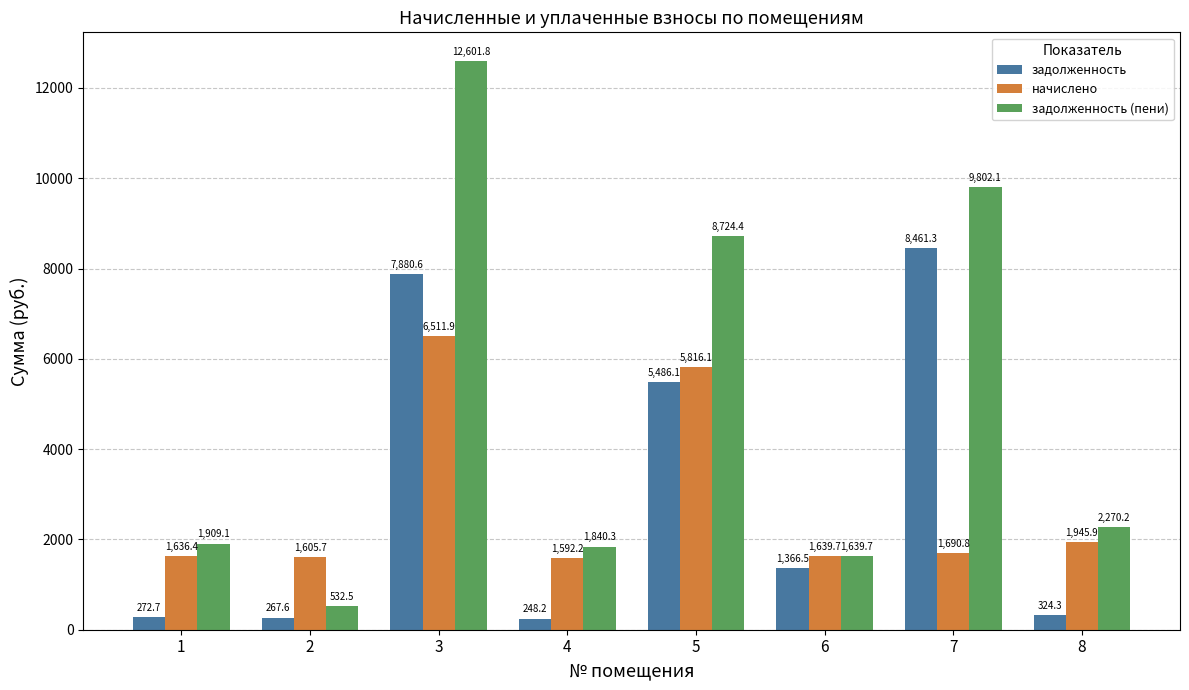

The value of задолженность at 2 is 267.6. True or false?

True